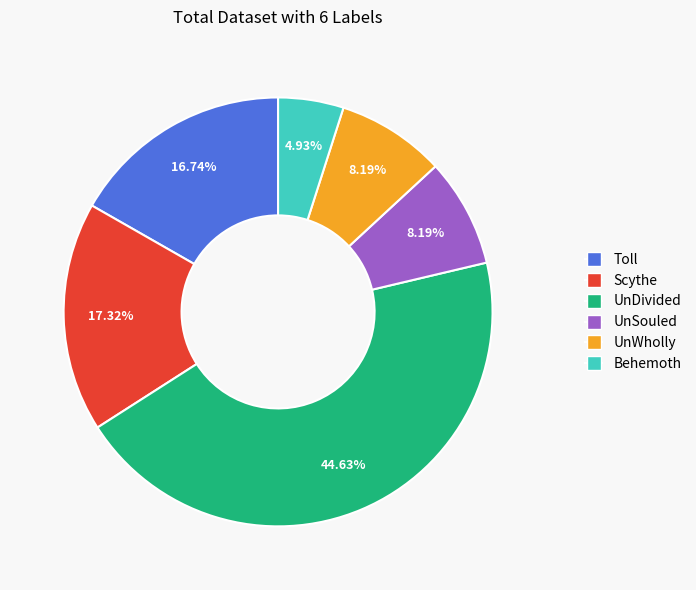

What percentage is the Scythe slice, to the nearest percent?

17%